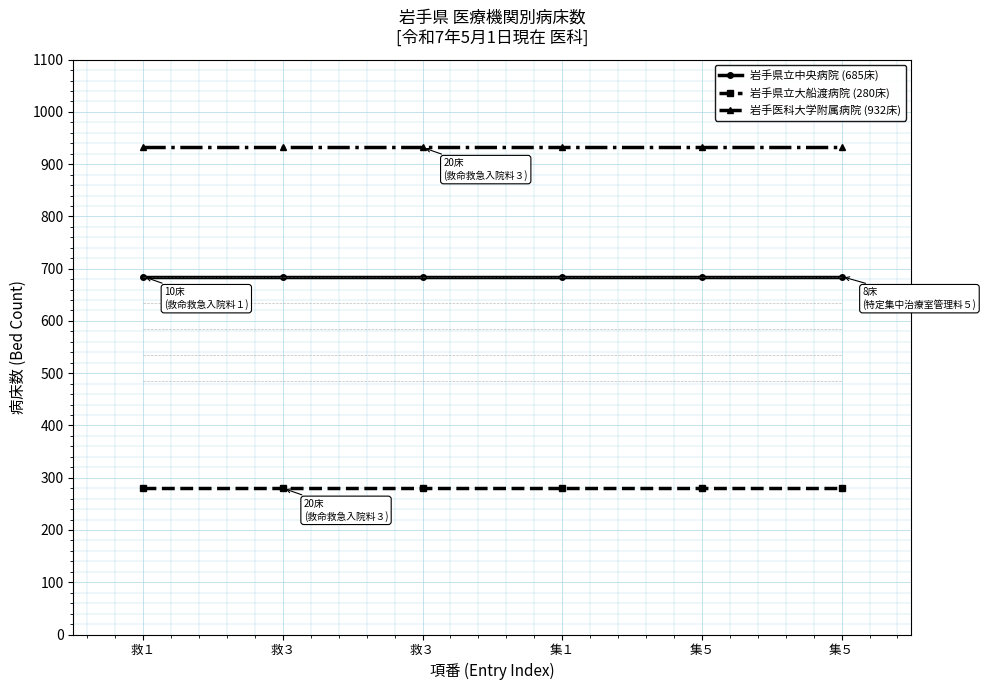

What is the smallest value displayed?

280